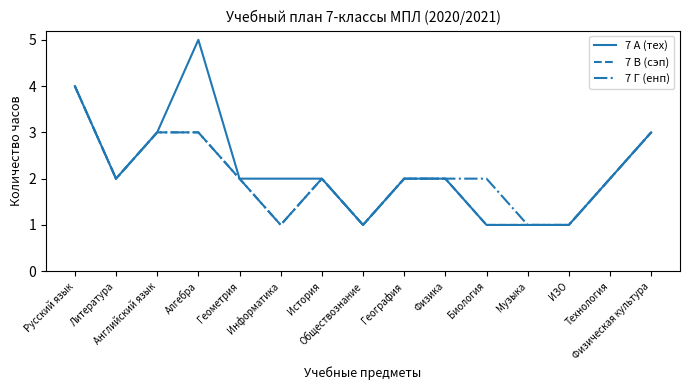

What is the sum of all 7 В (сэп) values?

30